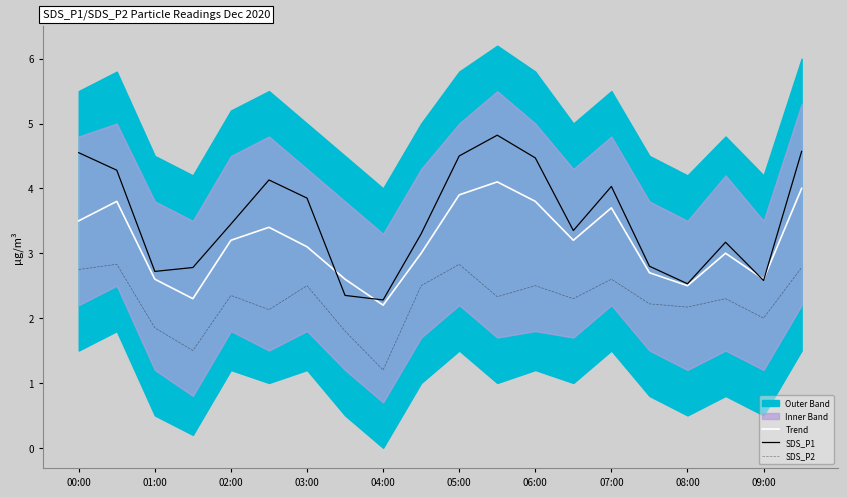

What is the sum of all SDS_P1 values?

70.5